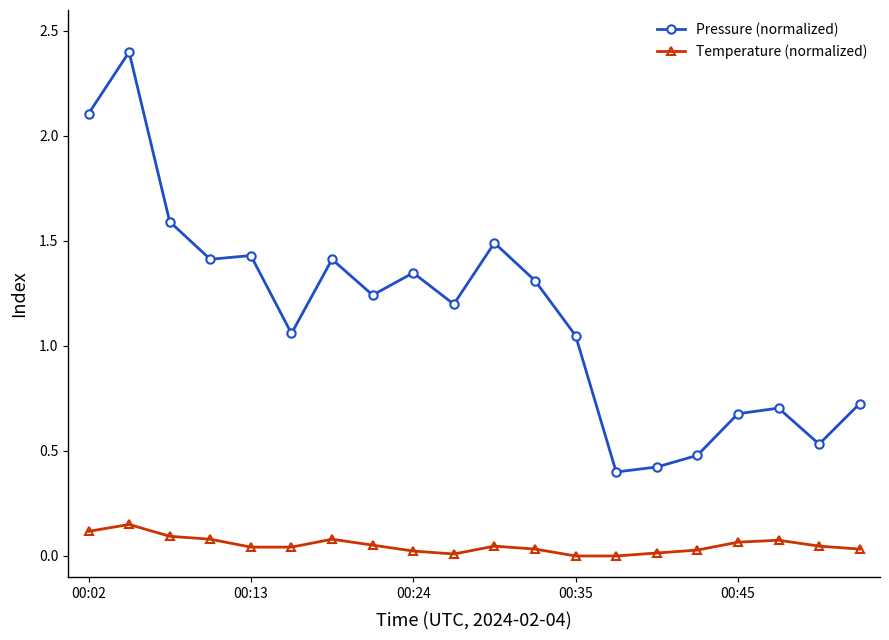

What is the value of the Pressure (normalized) point at the 20th from the left?

0.7